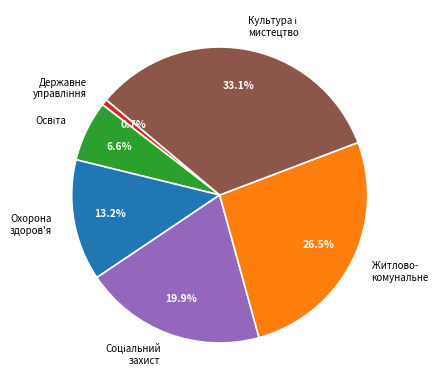

Is there any slice that represents more than half of the pie?

No